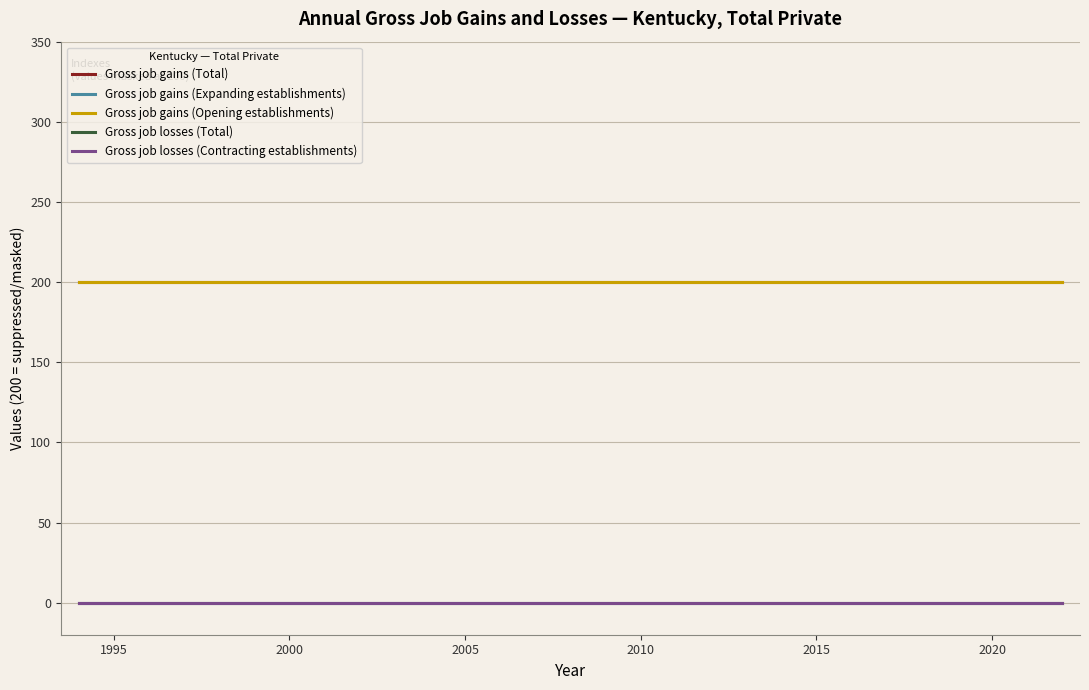

Does the chart have visible grid lines?

Yes